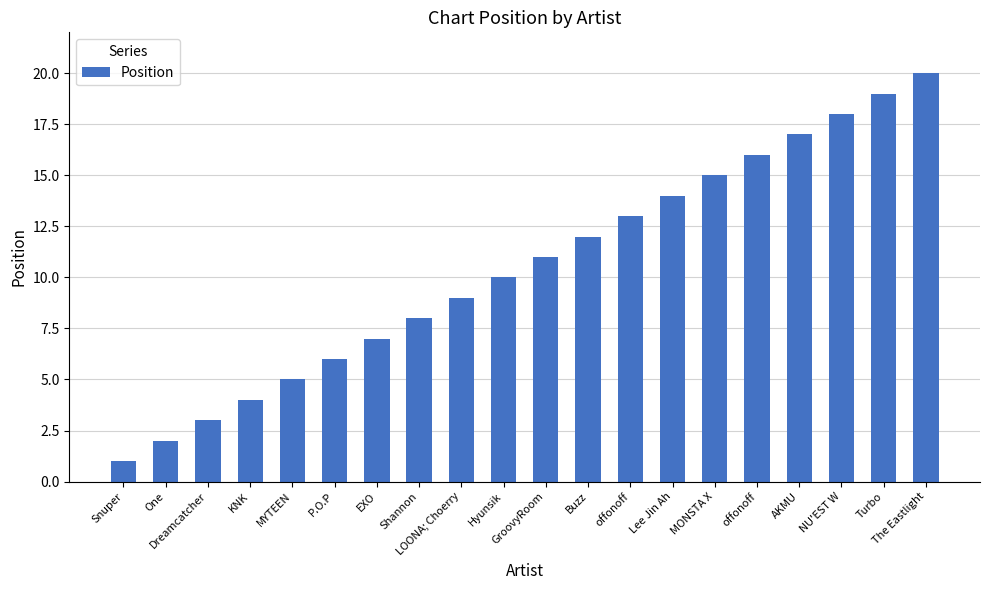

Count the number of categories in the chart.

20